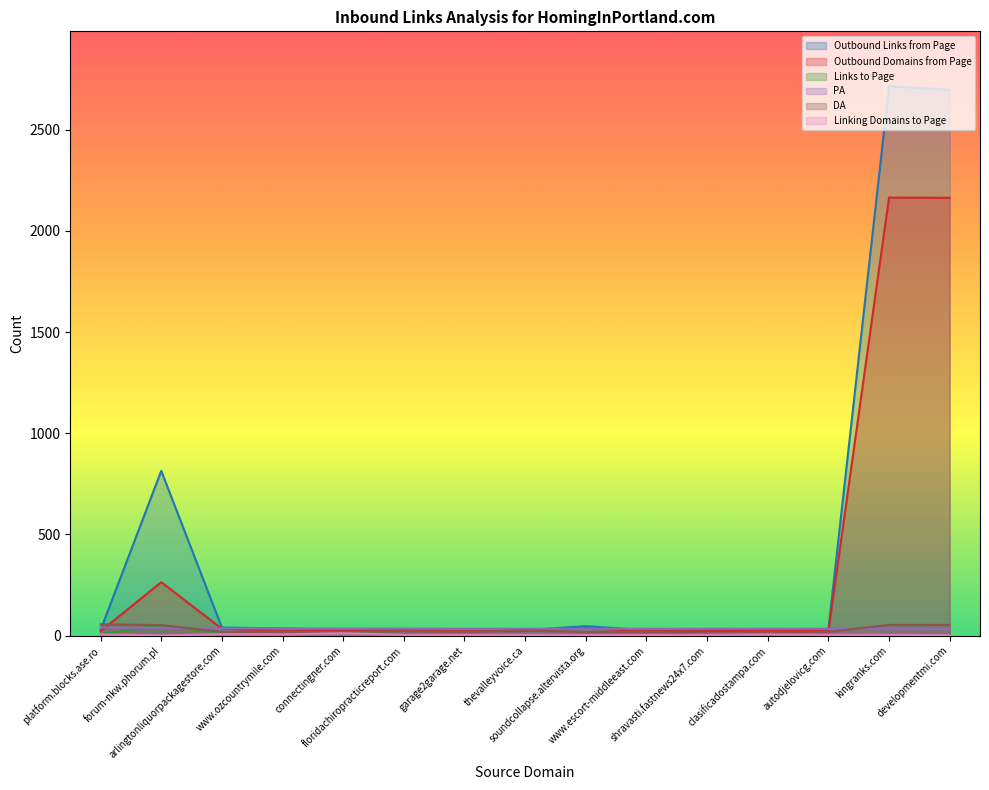

What is the average value of the Linking Domains to Page series?

5